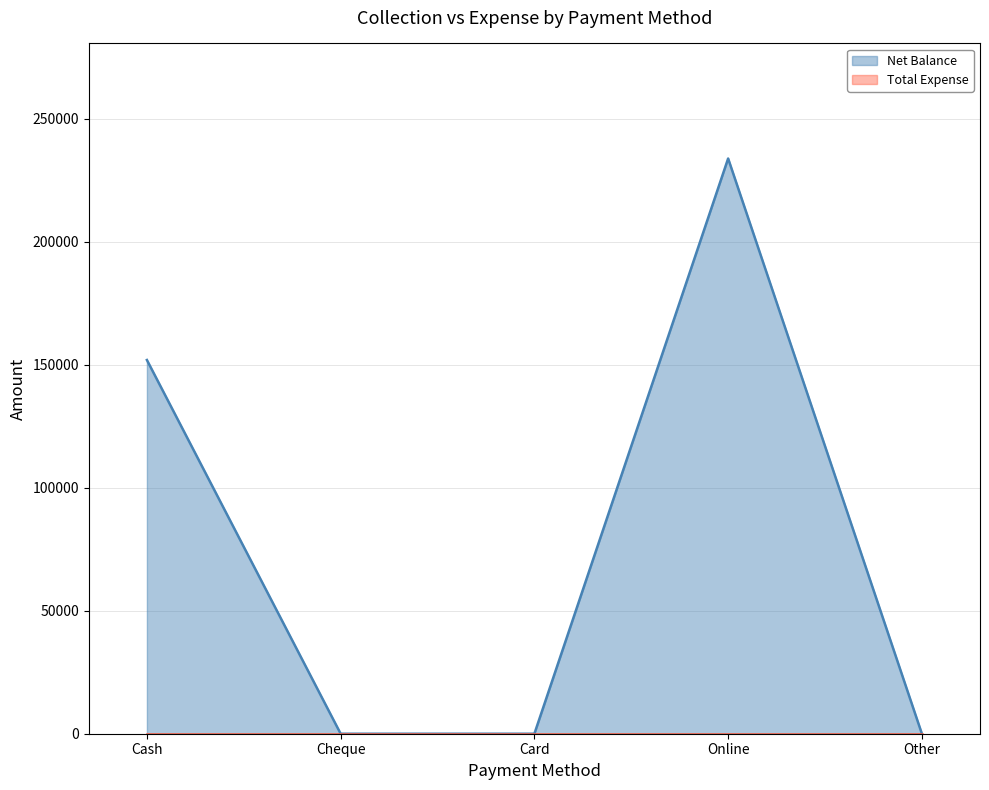

The value of Net Balance at Card is 0. True or false?

True